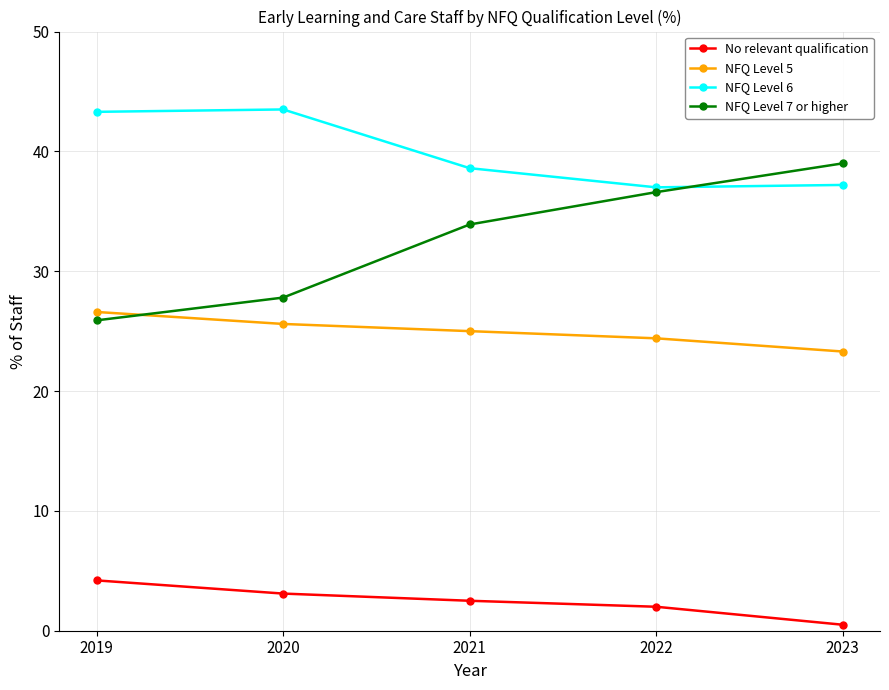

Count the number of categories in the chart.

5